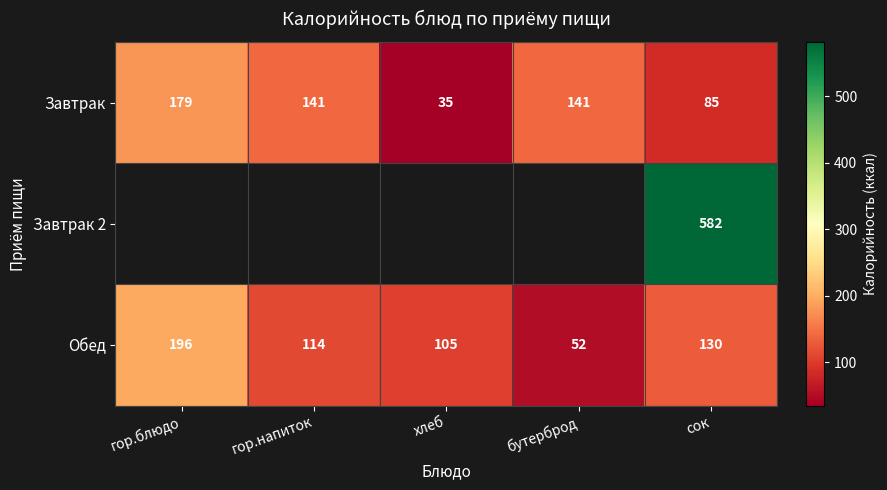

What is the difference between the highest and lowest values at хлеб?

70.0